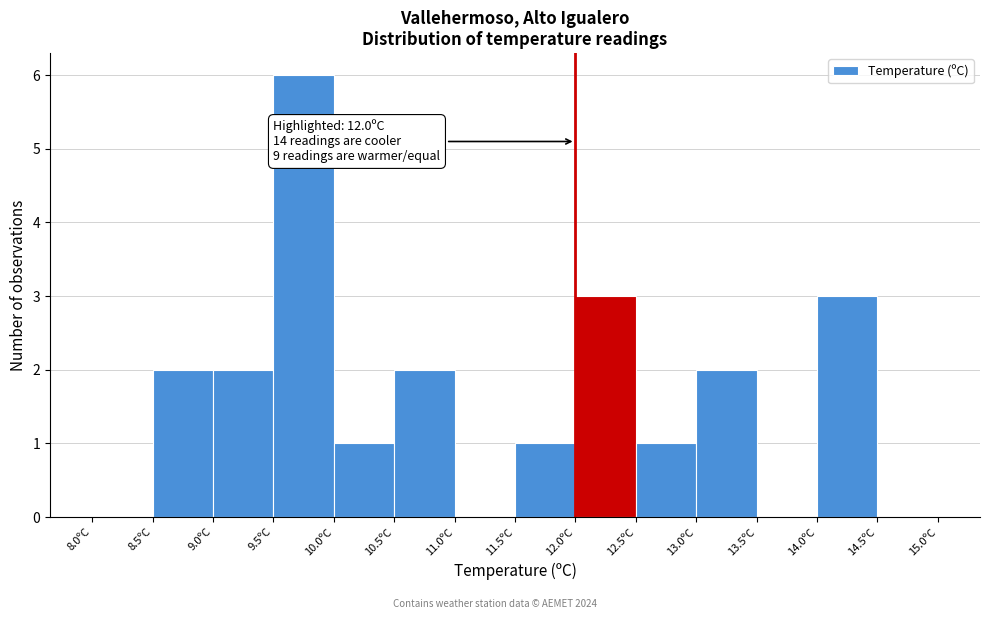

Over which range of the x-axis is the bar tallest?

9.5 to 10.0